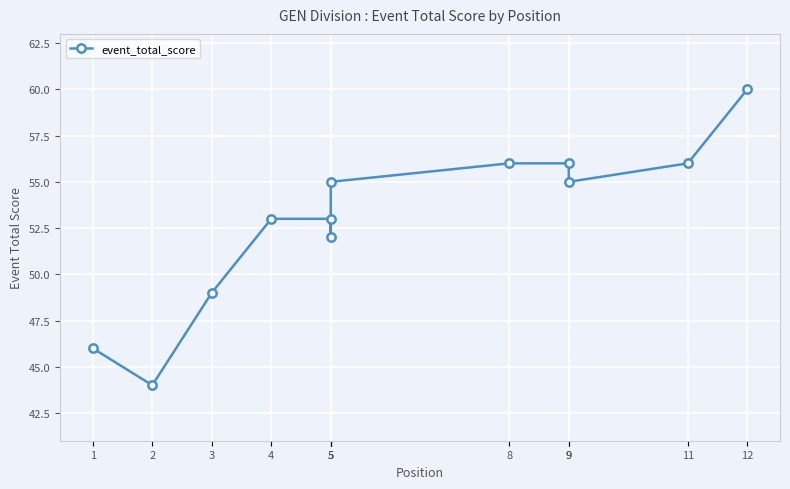

Read the value at 11, to the nearest 5.

55